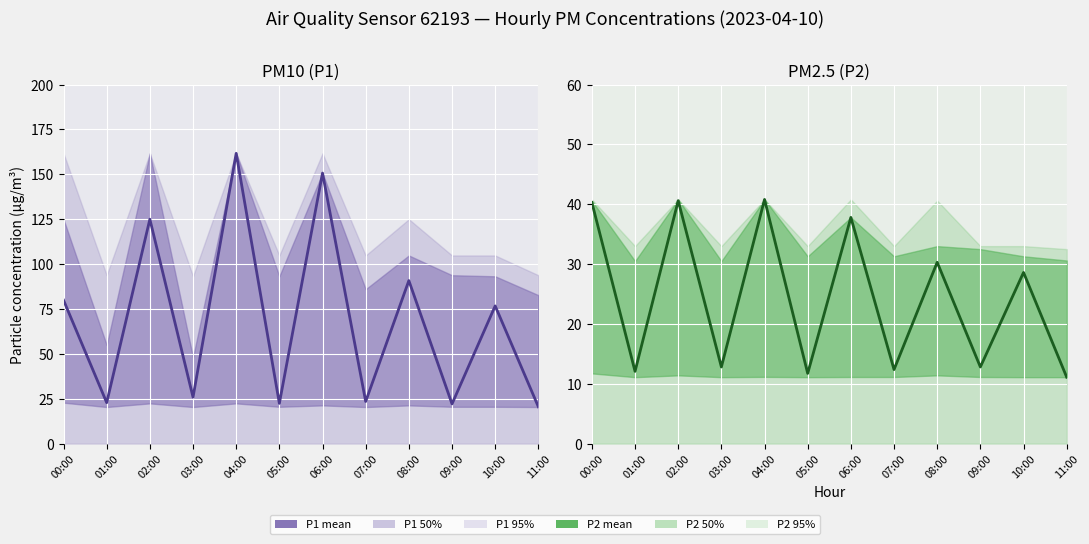

Where is P2 (PM2.5) nearest to the value 25?

10:00